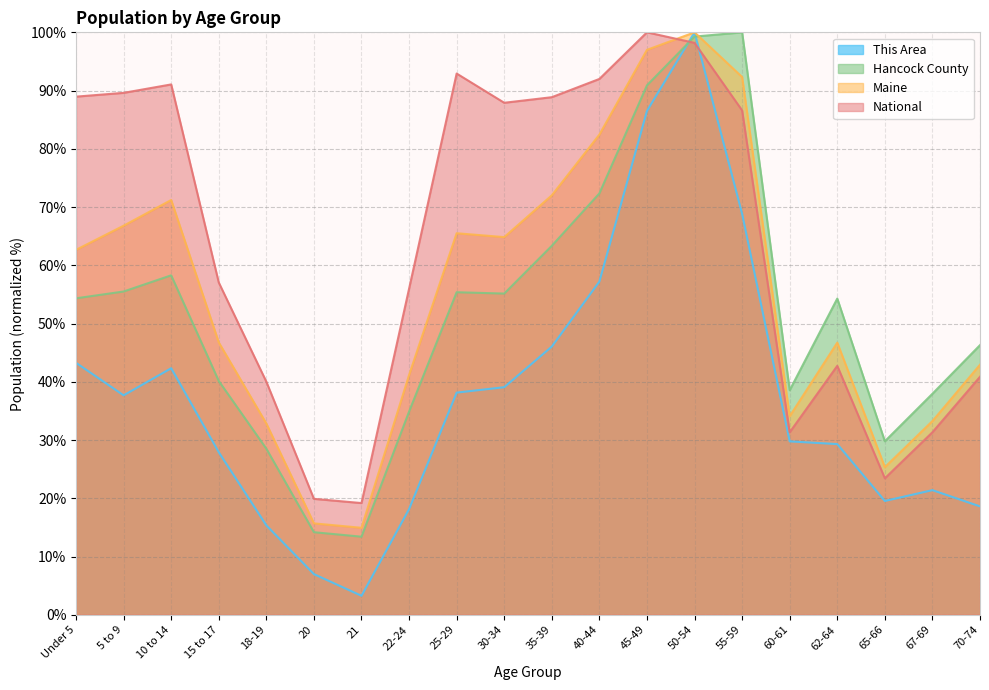

Which series changed the most between 5 to 9 and 45-49?

This Area